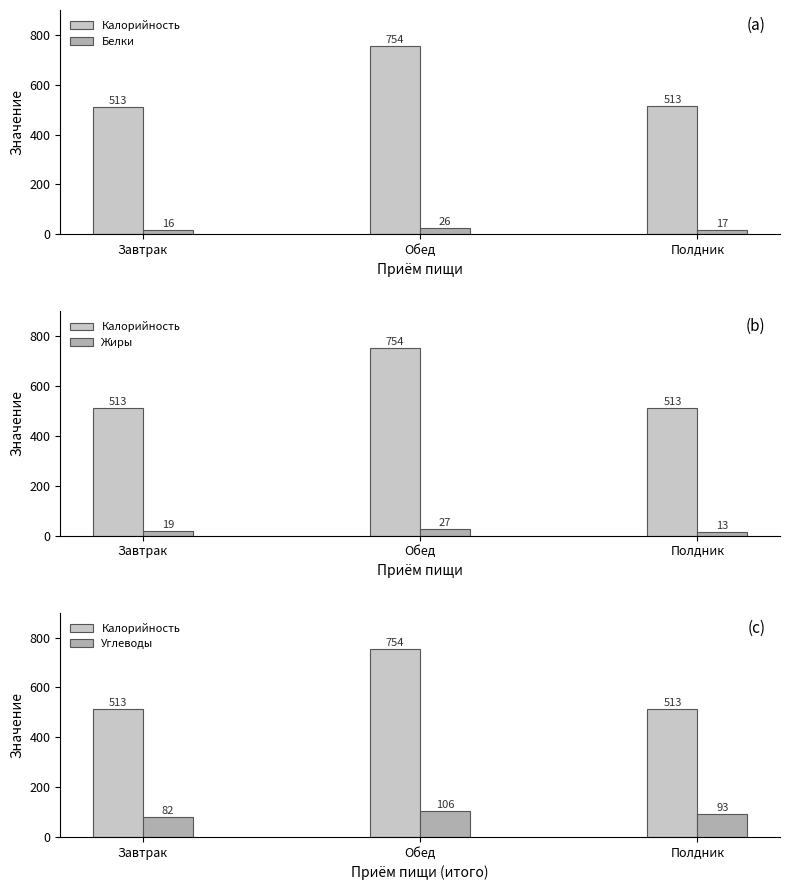

Which series has the widest spread of values?

Калорийность